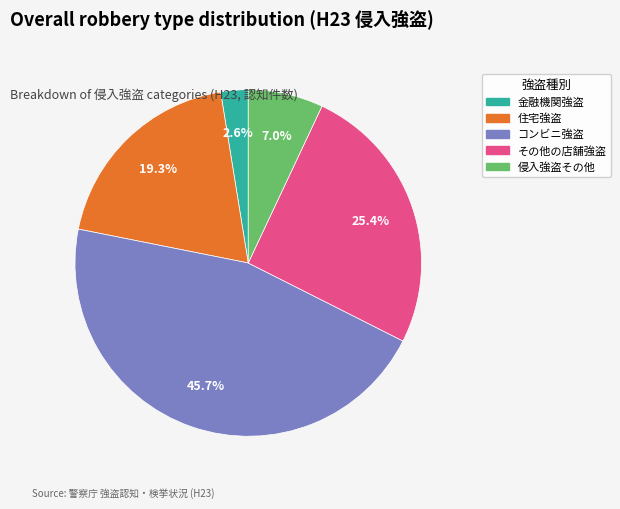

Is その他の店舗強盗 the majority of the pie?

No